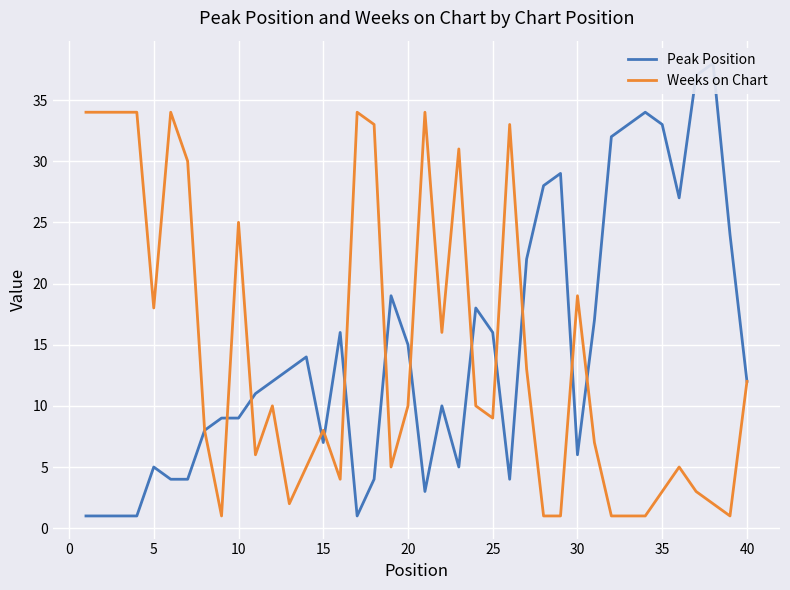

Is the value of Peak Position at 35 greater than the value of Weeks on Chart at 14?

Yes